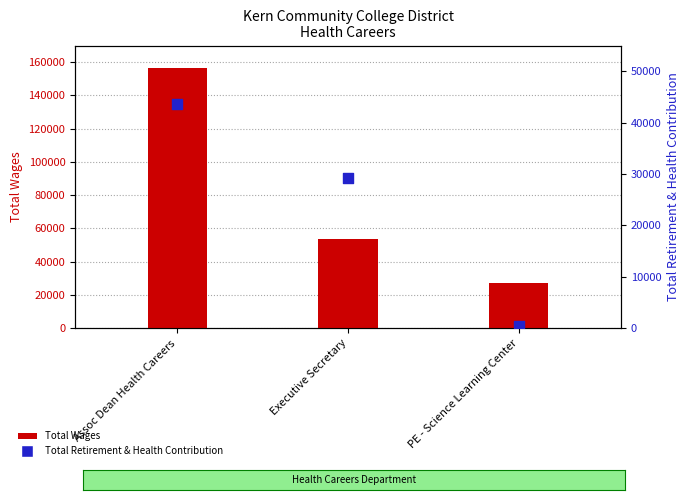

At how many categories does at least one series exceed 88970?

1